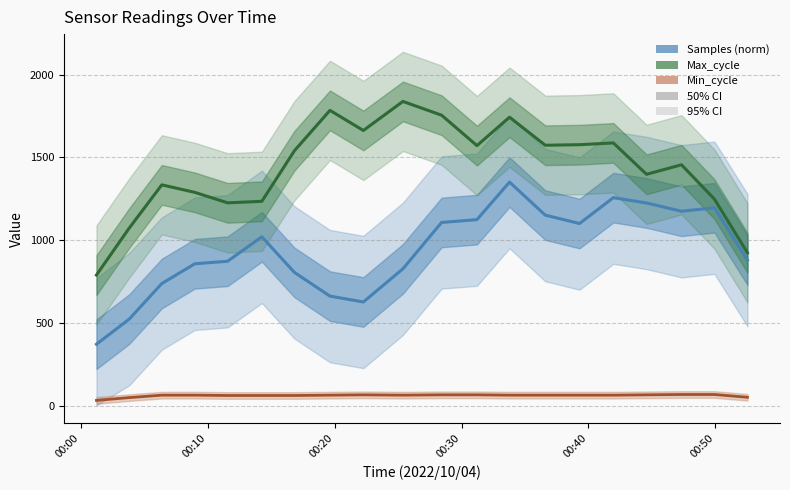

The value of Min_cycle at 17 is 116.9. True or false?

False